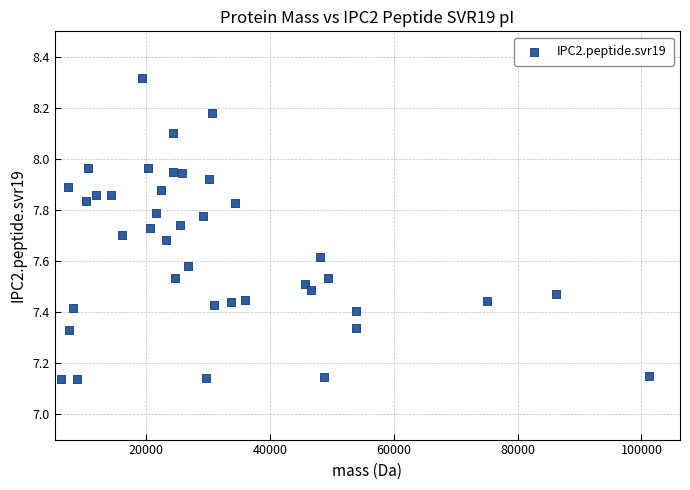

What is the range of X values (max minus min)?

95018.8